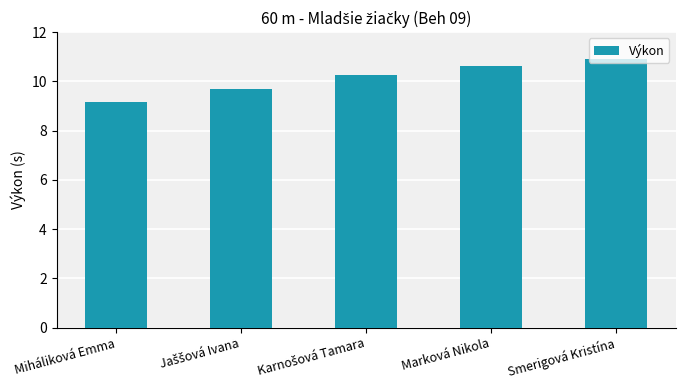

What is the approximate value at Smerigová Kristína?

10.9